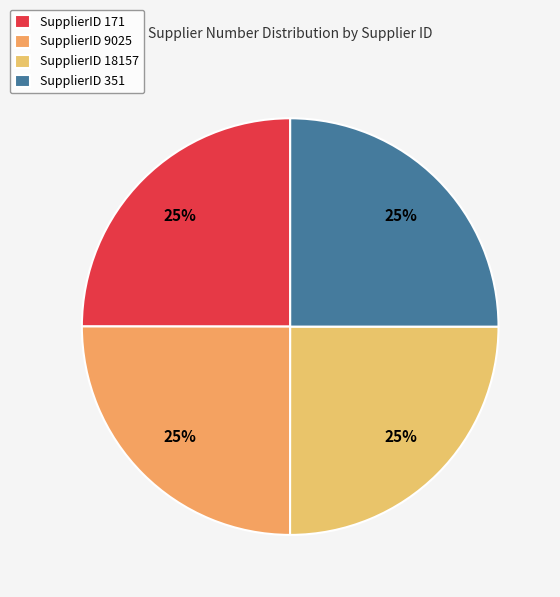

To the nearest percent, what is the average slice percentage?

25%